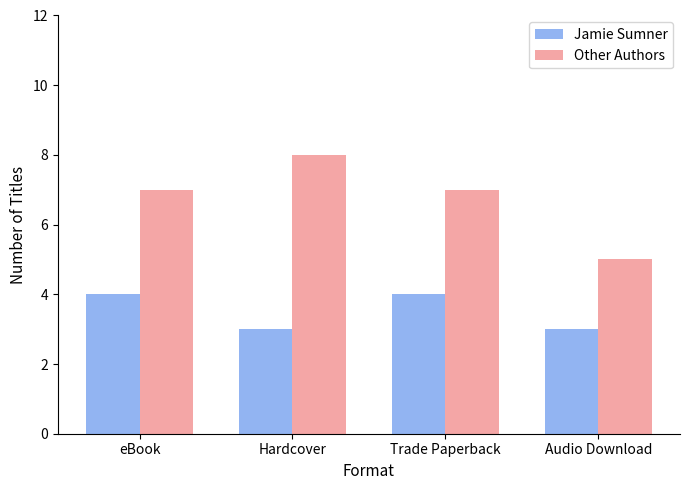

Reading left to right, transcribe all the data shown in this chart.

Jamie Sumner: eBook=4	Hardcover=3	Trade Paperback=4	Audio Download=3
Other Authors: eBook=7	Hardcover=8	Trade Paperback=7	Audio Download=5